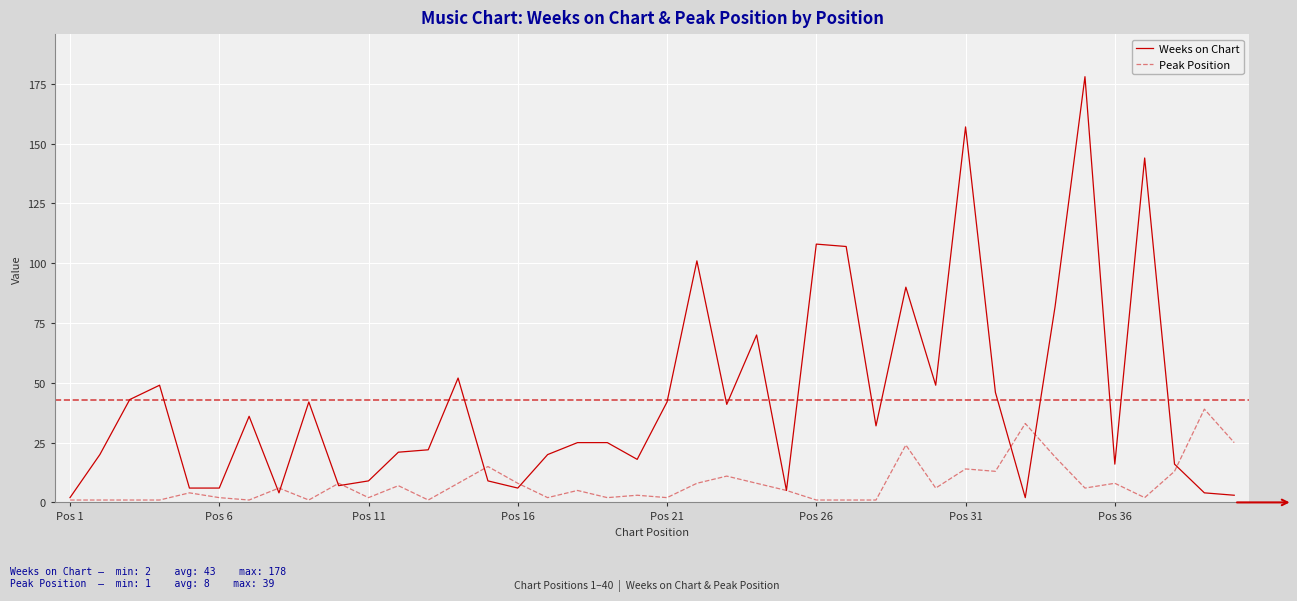

Which series has the largest total across all categories?

Weeks on Chart